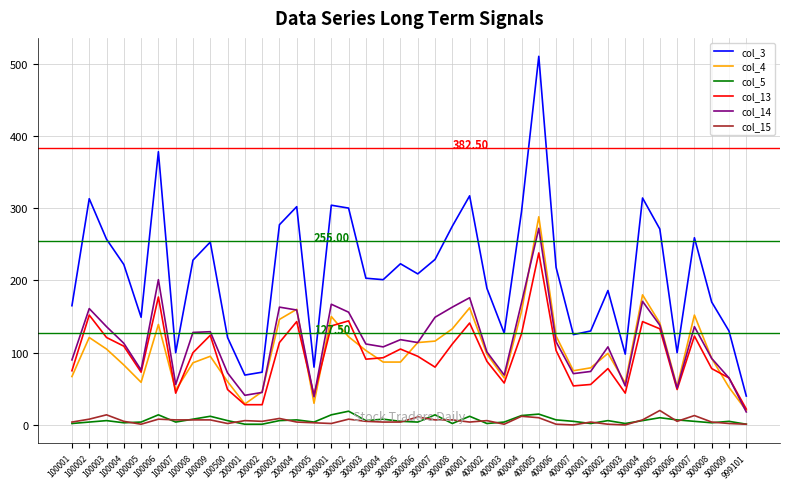

What is the sum of the col_3 values at 400005 and 100004?

732